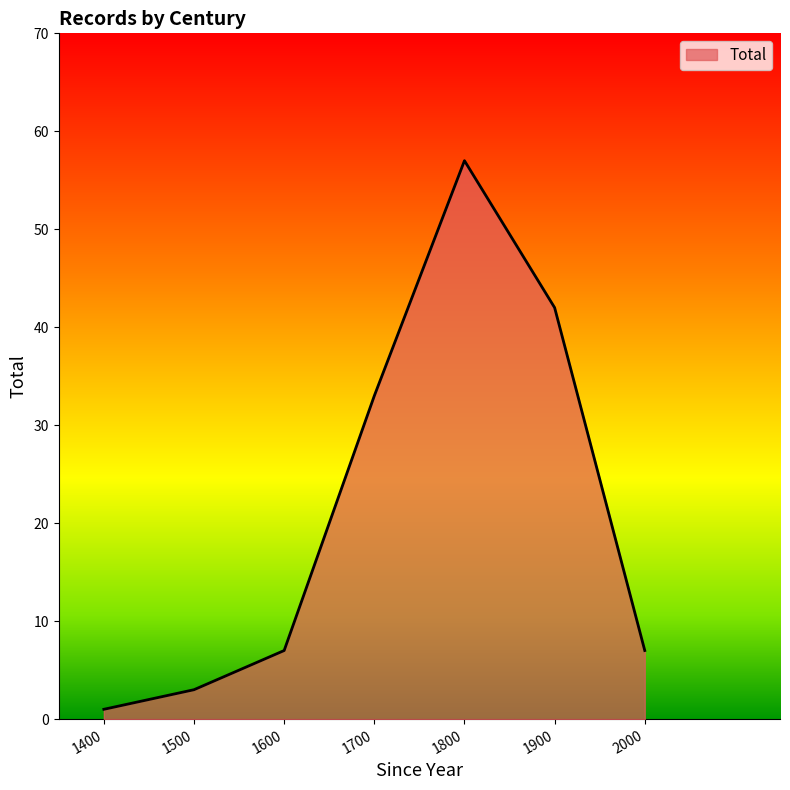

What is the average value?

21